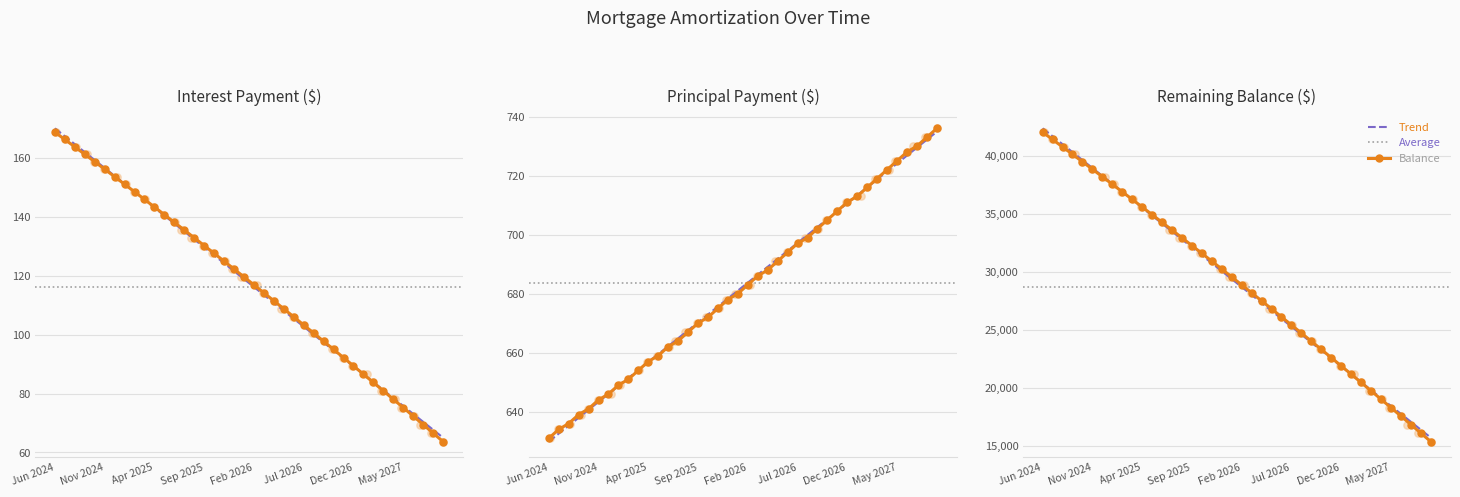

Which series has the largest total across all categories?

Balance